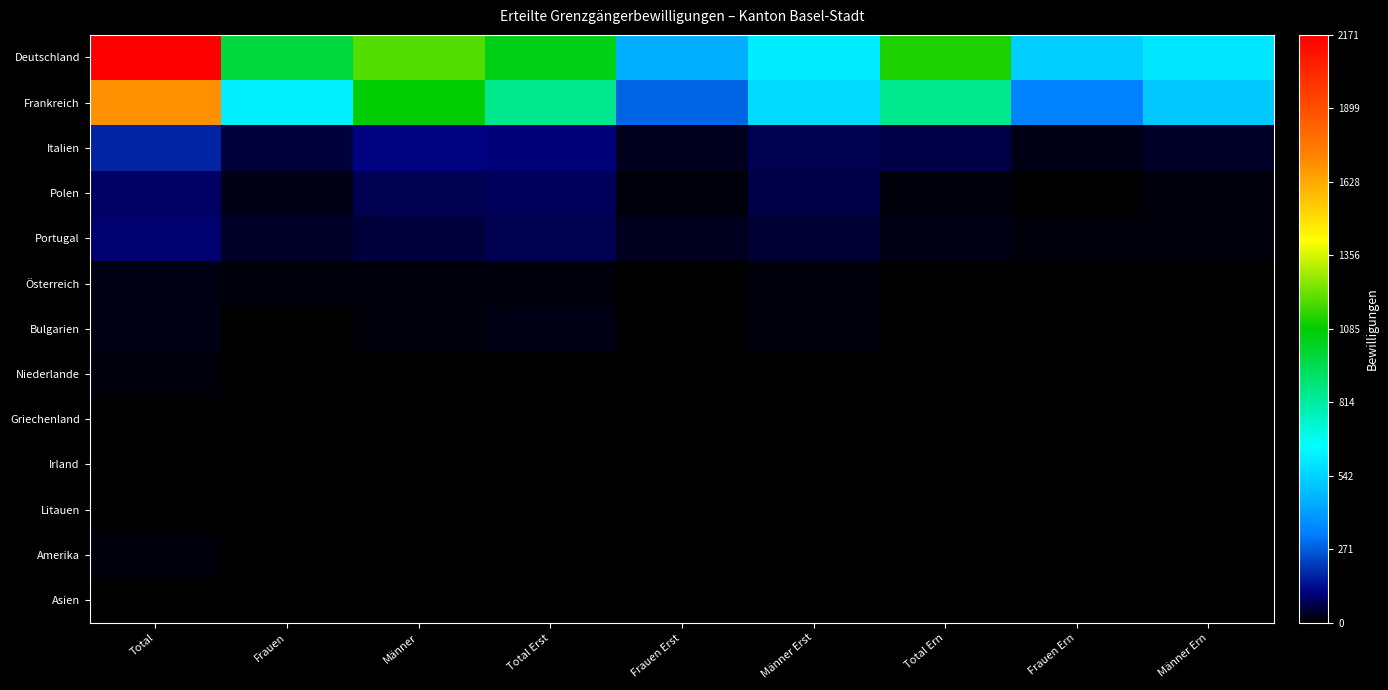

Which series has the largest range (max minus min)?

Deutschland